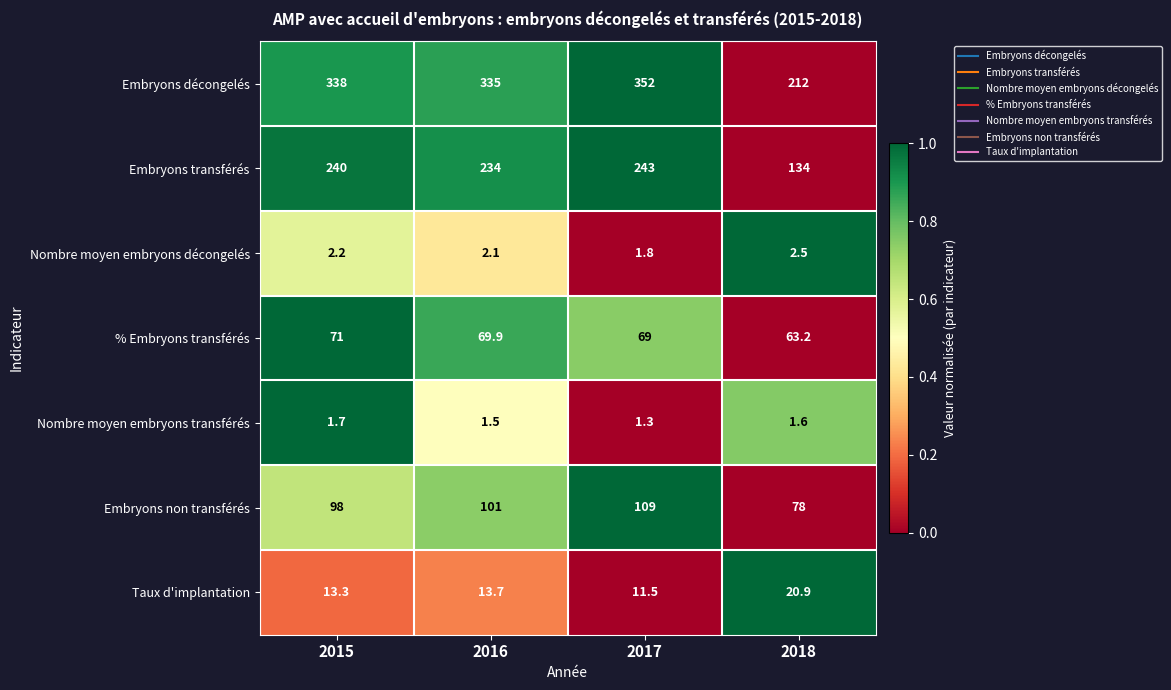

Rank the series at 2016 from highest to lowest value.

Embryons décongelés, Embryons transférés, Embryons non transférés, % Embryons transférés, Taux d'implantation, Nombre moyen embryons décongelés, Nombre moyen embryons transférés